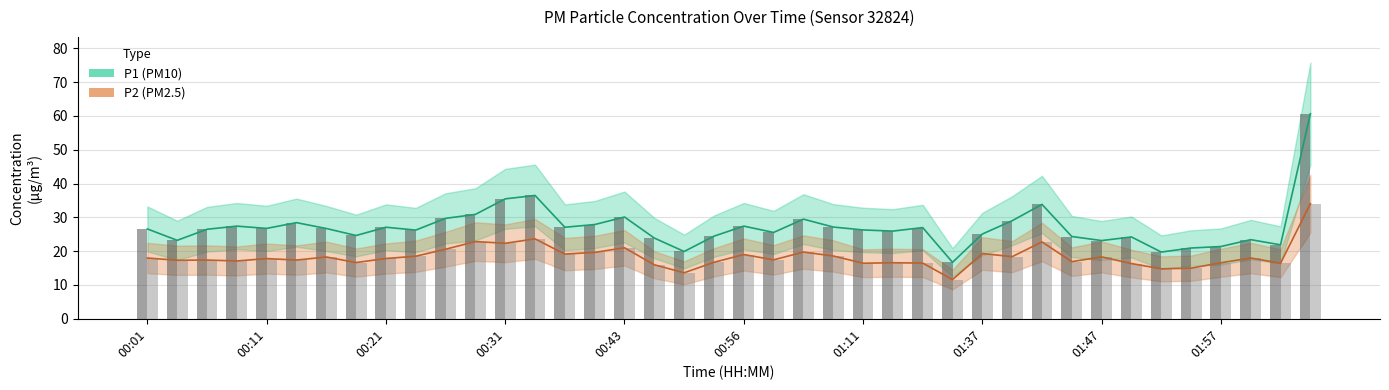

How many groups of bars are there?

40